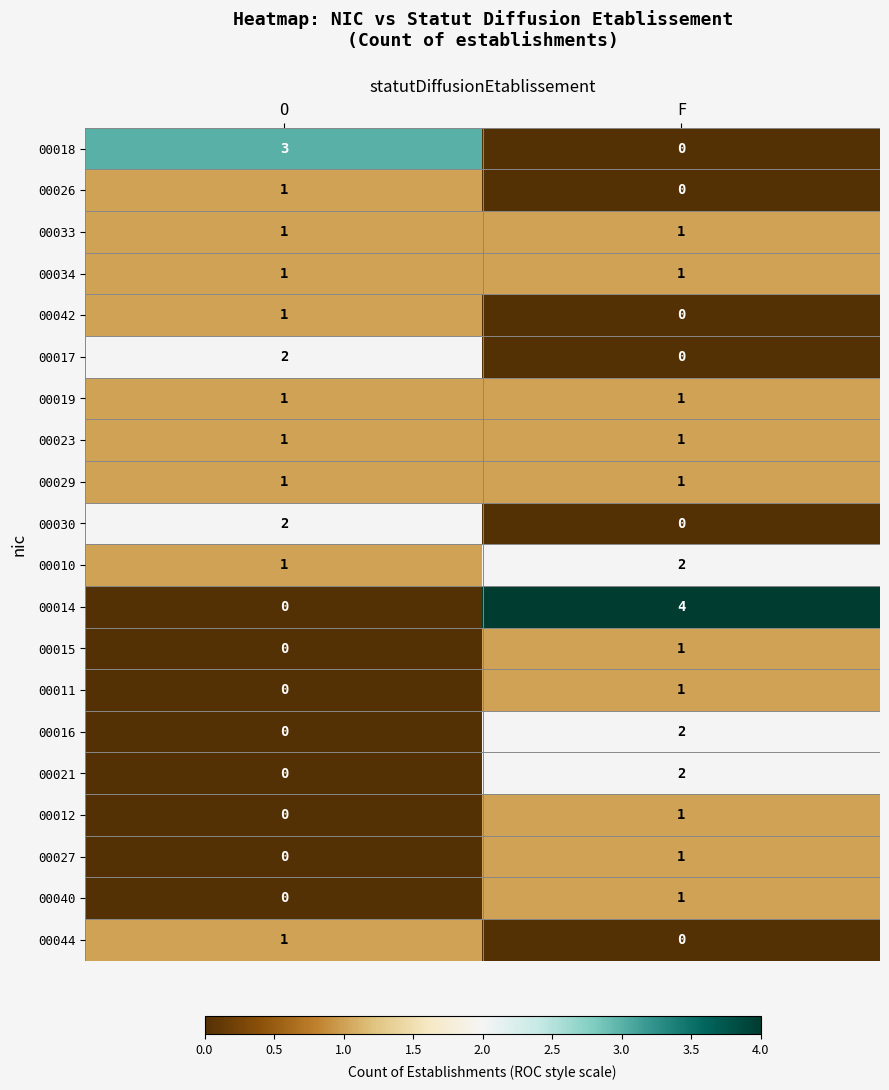

Which category has the highest value in the 00040 series?

F